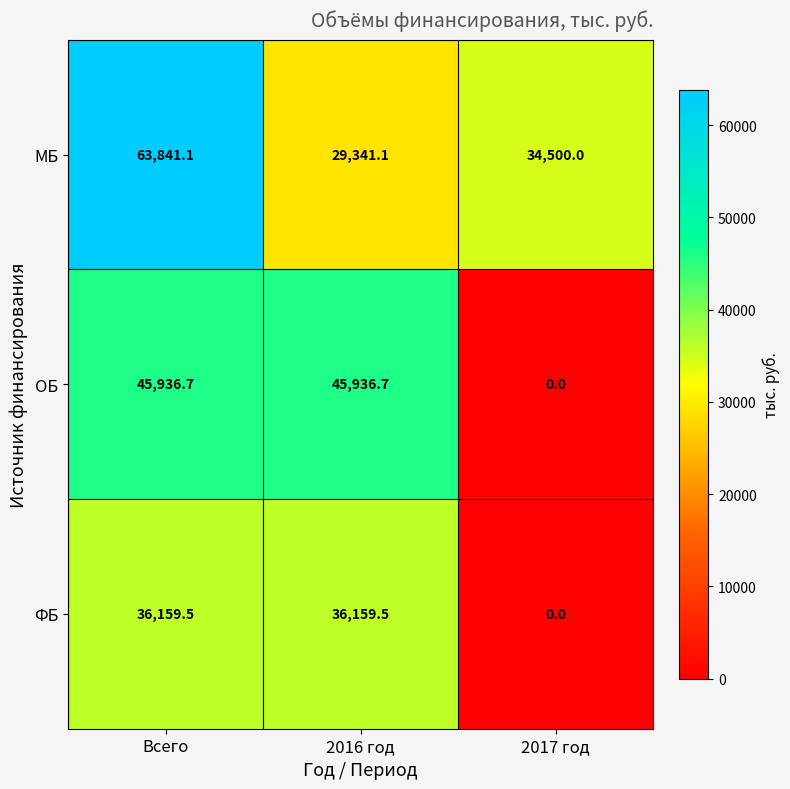

How many values in the ФБ series exceed 36159?

2